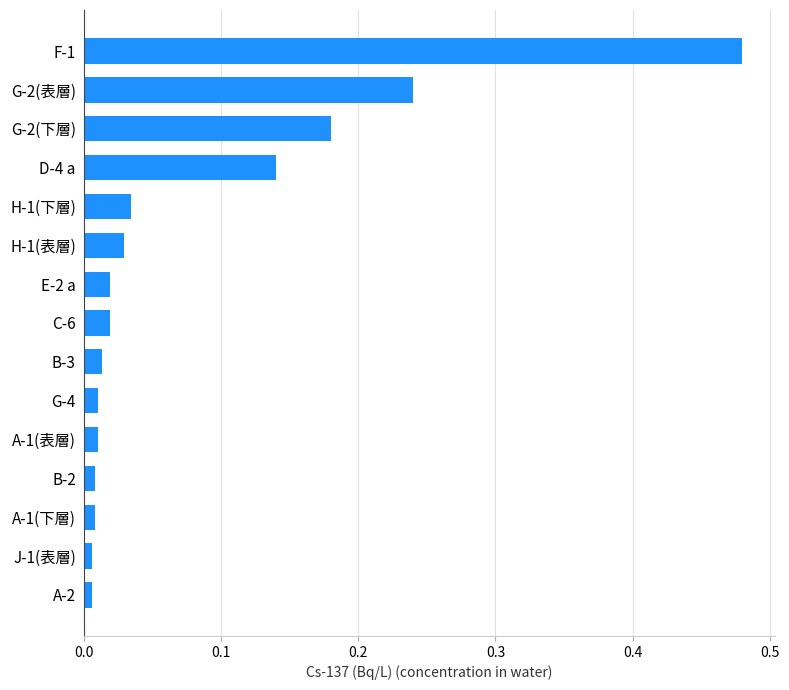

Which label corresponds to the largest value in the chart?

F-1